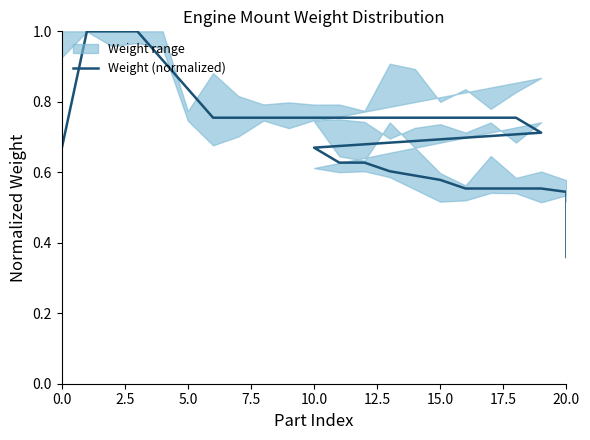

What is the difference between the second highest and second lowest values?

0.5